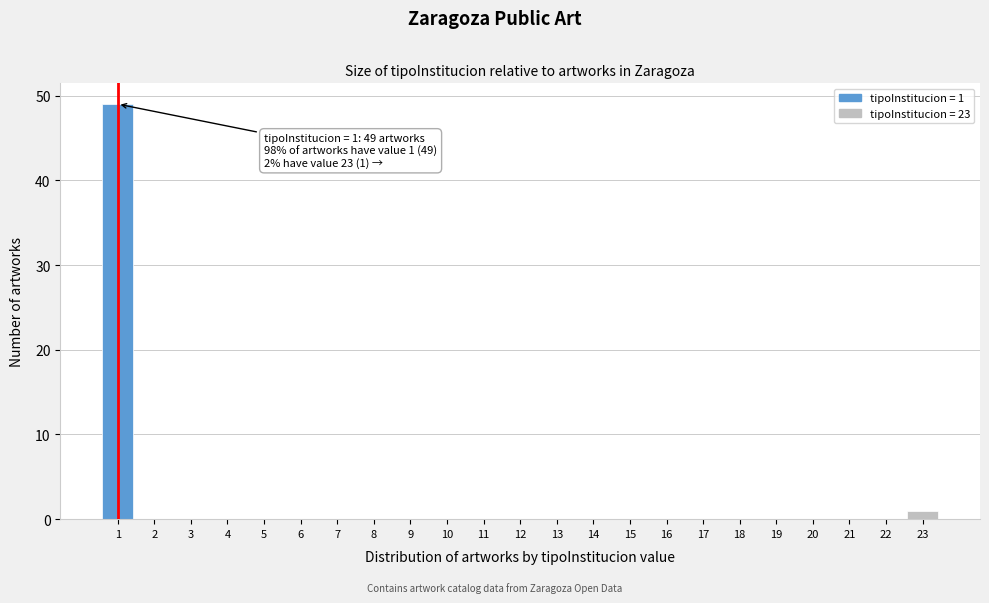

Over which range of the x-axis is the bar tallest?

0.5 to 1.5